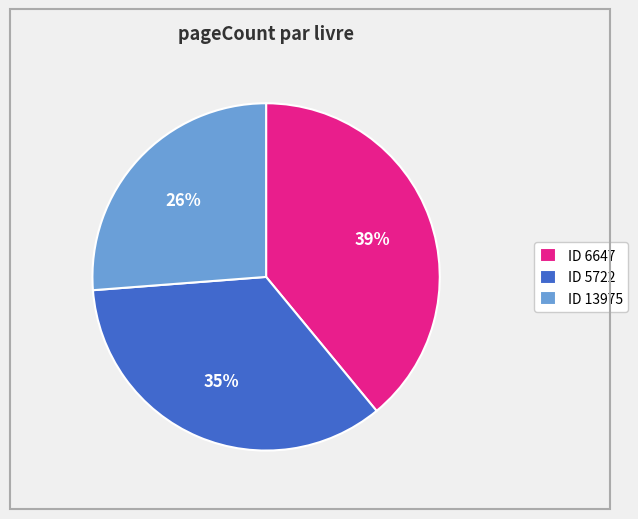

True or false: ID 5722 accounts for 49% of the total.

False